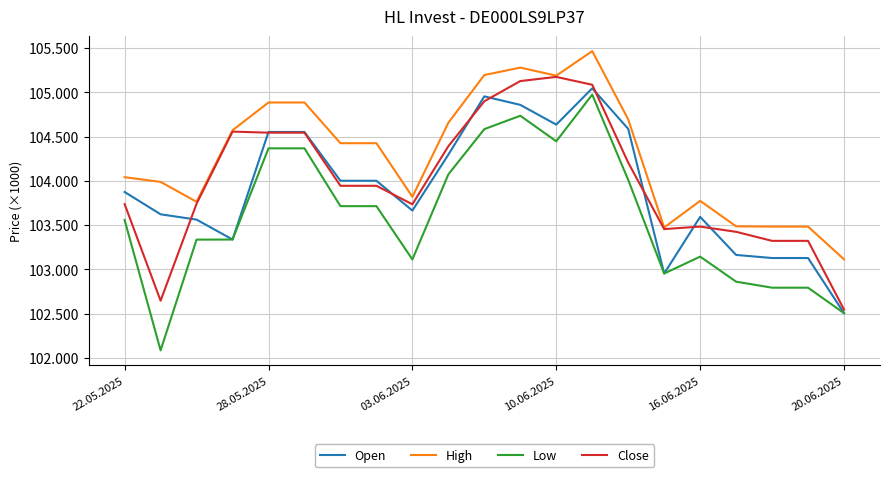

True or false: Close and High cross at least once.

False